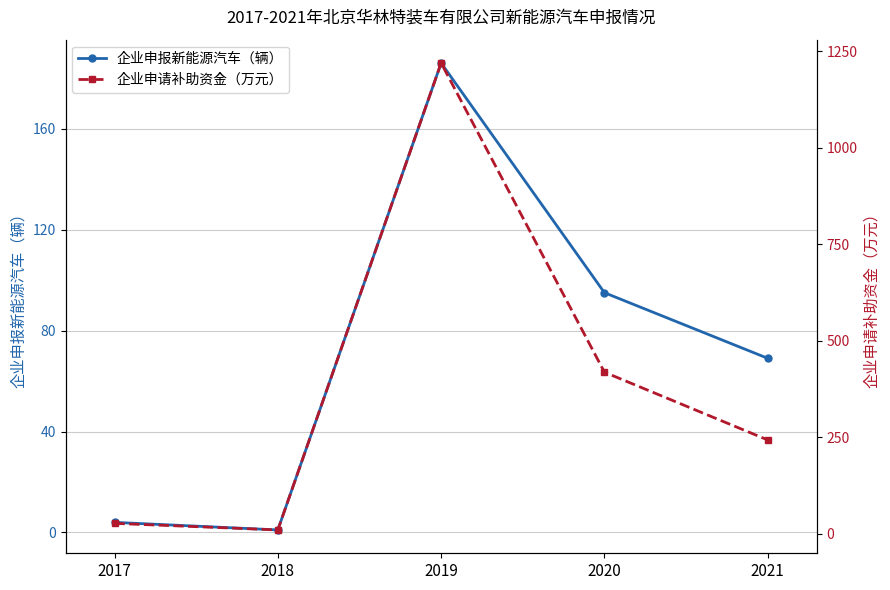

What is the difference between the 企业申请补助资金（万元） values at 2021 and 2019?

976.4